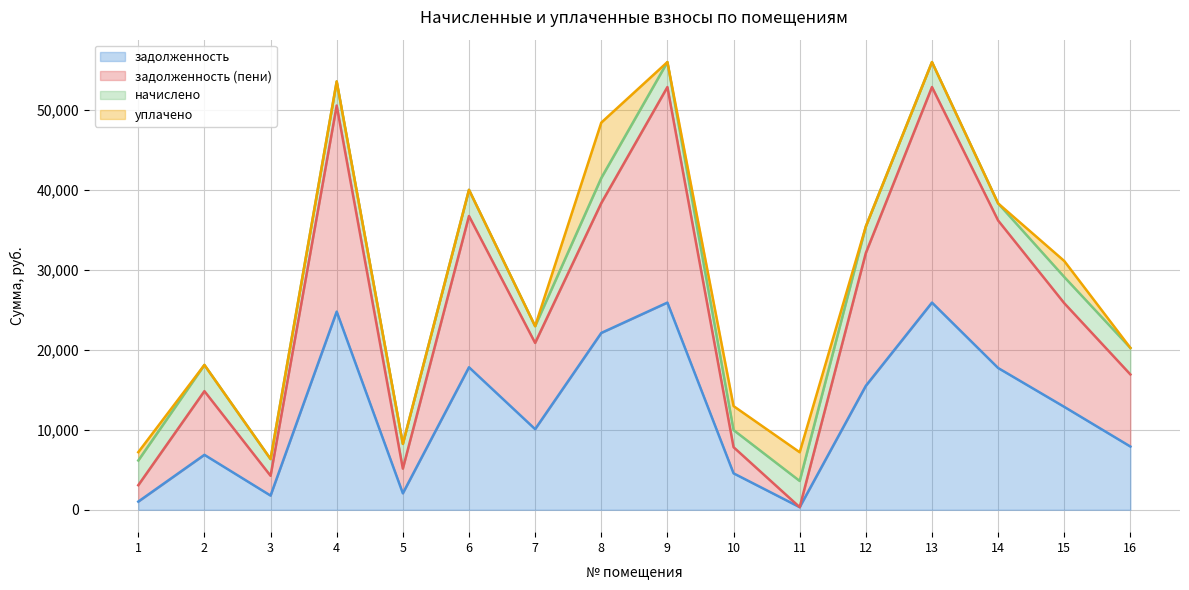

The задолженность (пени) series shows 25075.9 at 4. True or false?

False